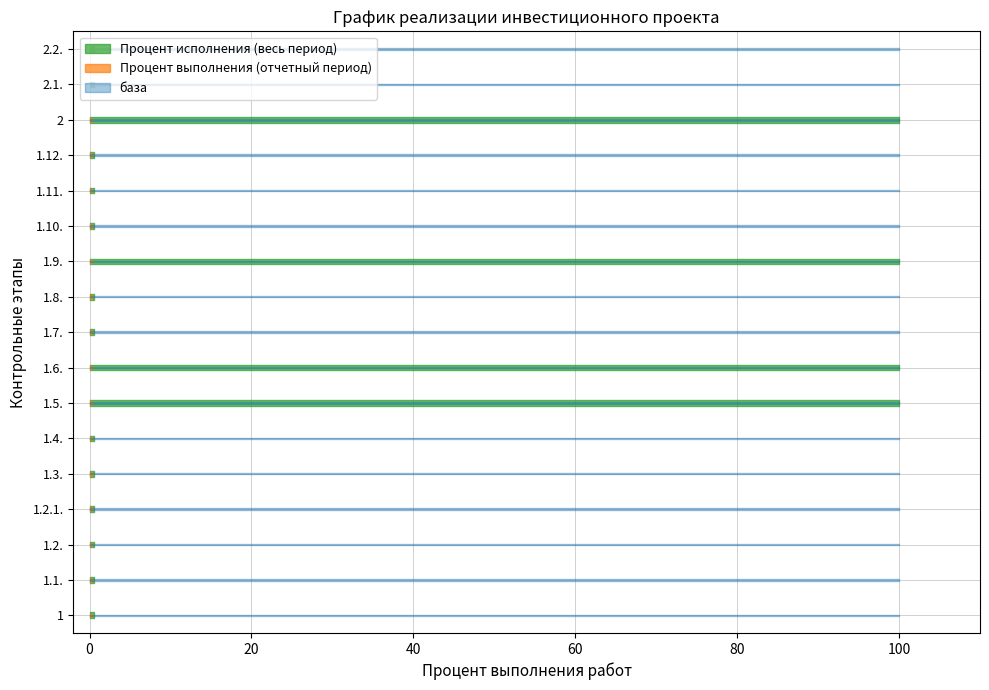

Between 1.4. and 1.12., which series saw the biggest shift?

Процент исполнения (весь период)